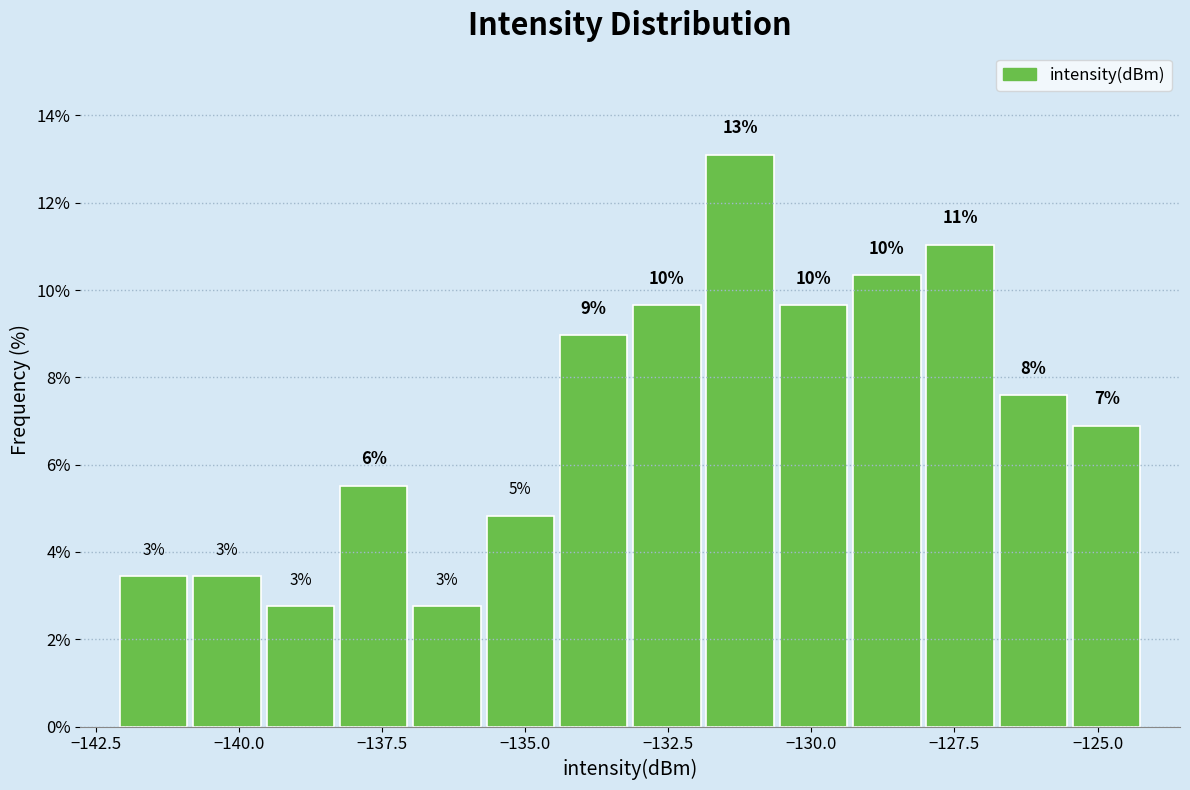

Read against the x-axis, roughly where is the centre of the tallest bar?

-131.0